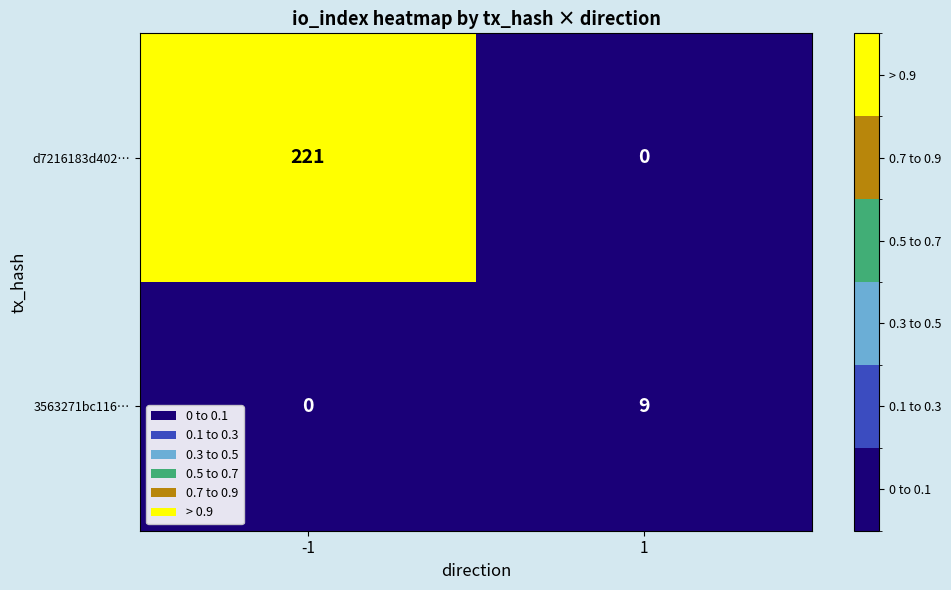

Which category has the highest value across all series?

-1